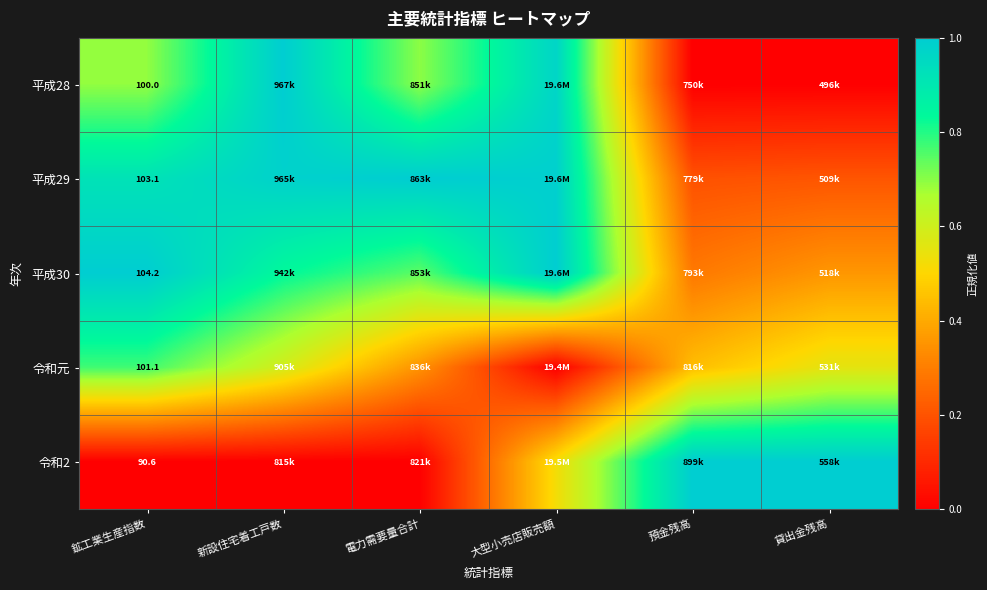

At which category is the sum across all series the highest?

大型小売店販売額